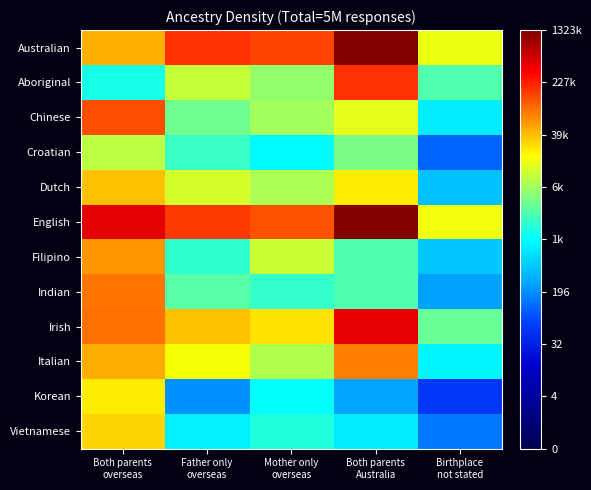

At which category is the sum across all series the highest?

Both parents
overseas